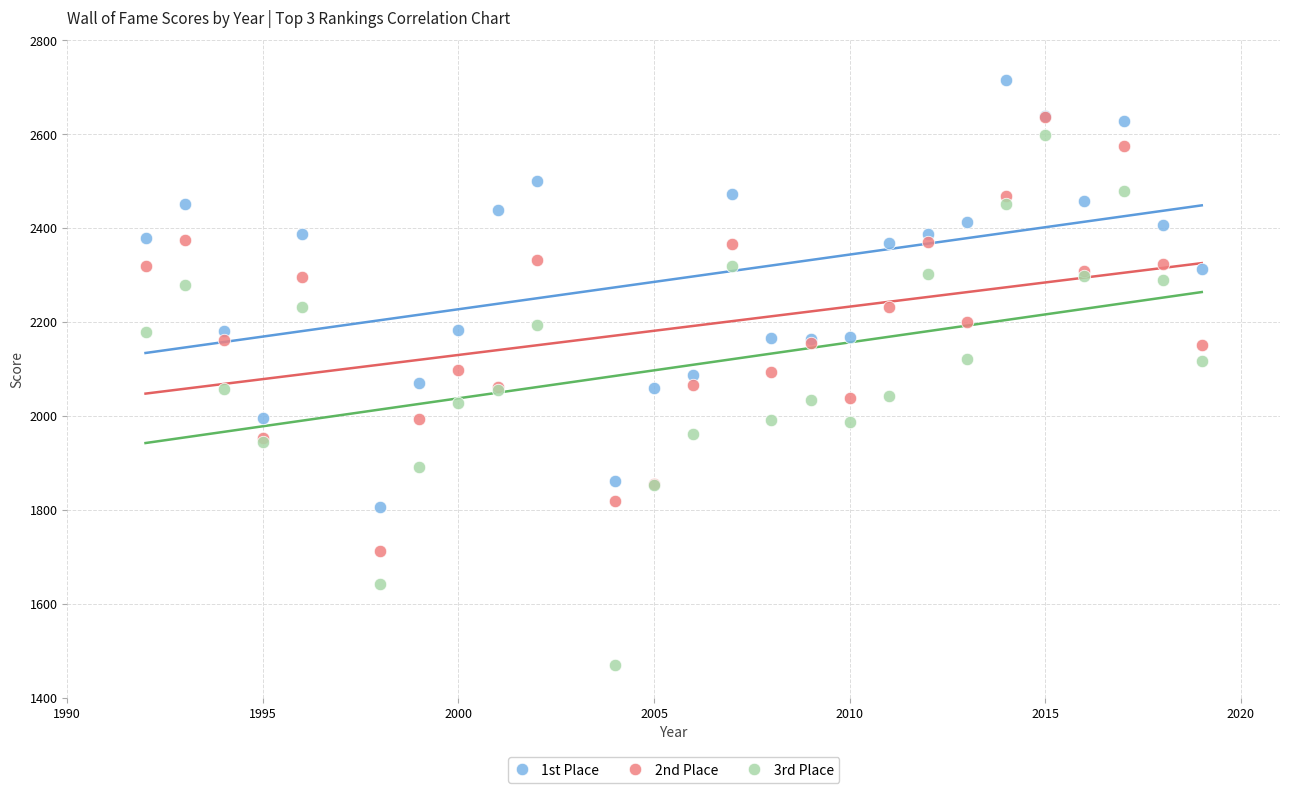

What are all the series names shown in the legend?

1st Place, 2nd Place, 3rd Place